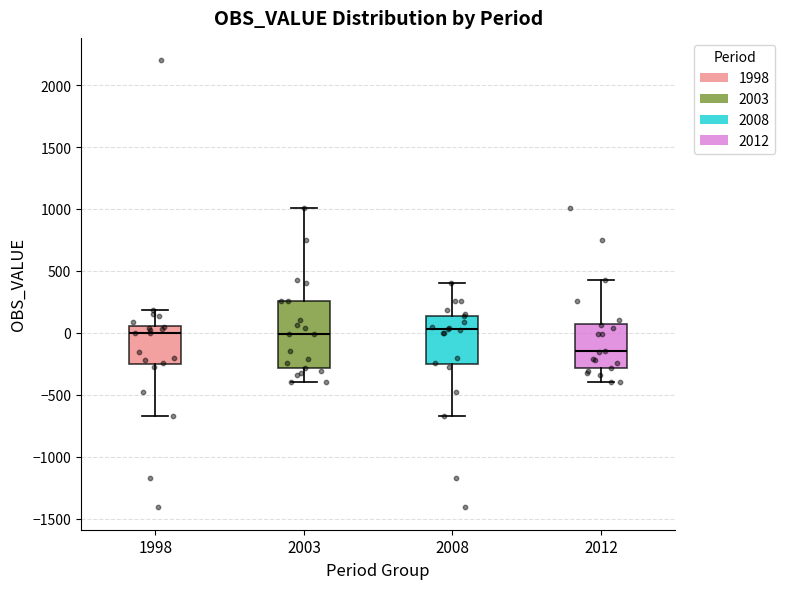

Comparing the boxes themselves (not the whiskers), which one is the tallest?

2003